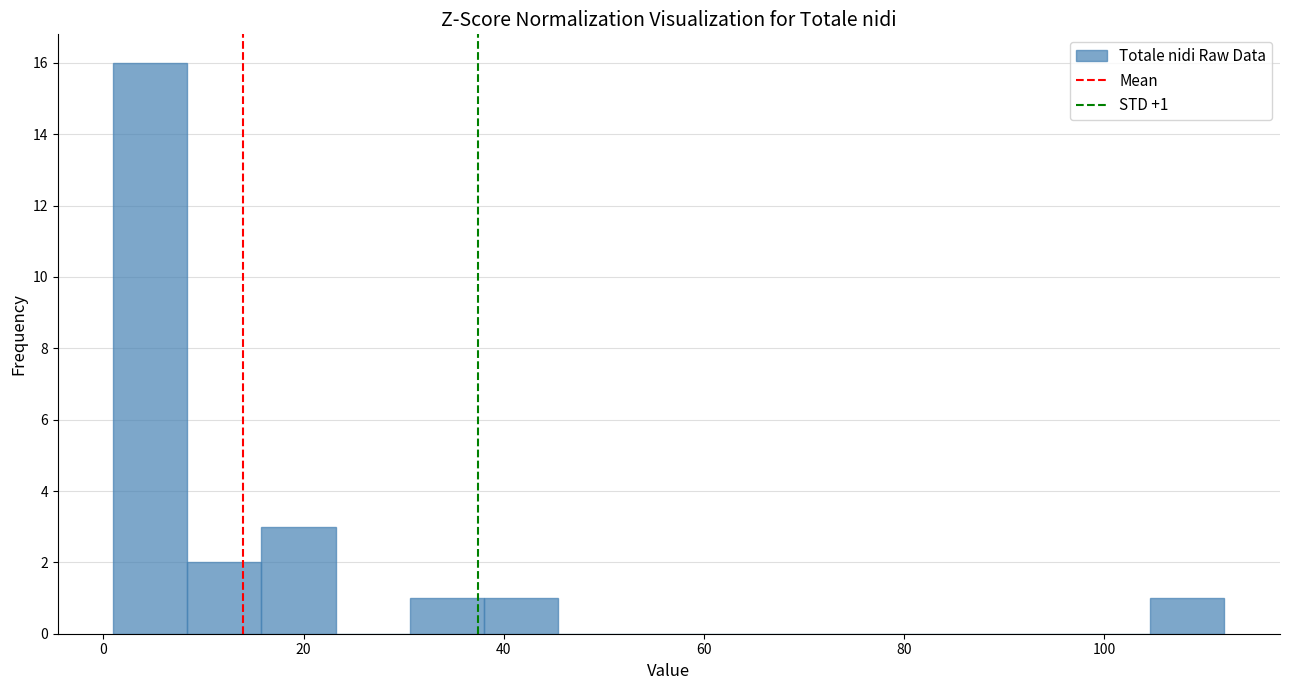

Around what value on the x-axis is the tallest bar? Give the approximate position of its centre, as read against the axis.

4